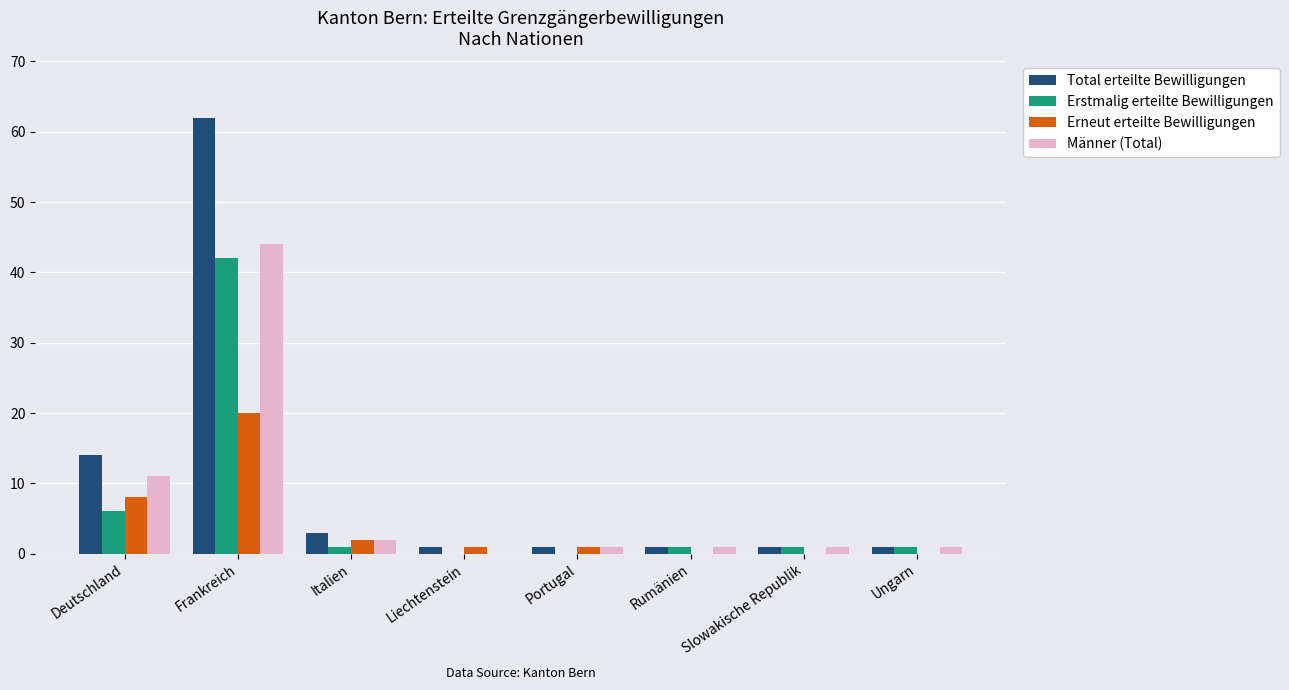

True or false: Total erteilte Bewilligungen has a value of 14 at Deutschland.

True